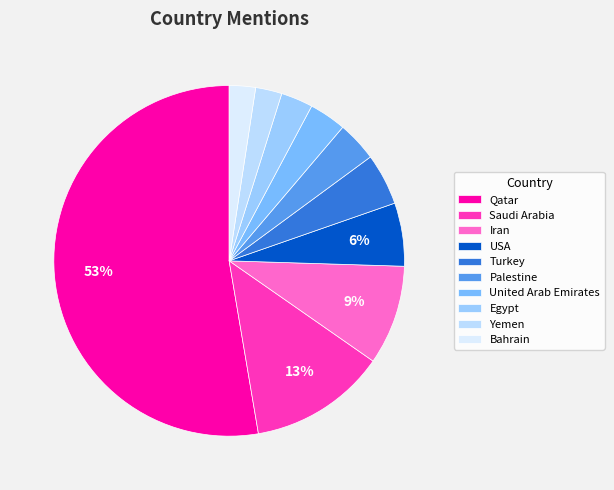

Do Turkey and United Arab Emirates together represent more than half of the pie?

No